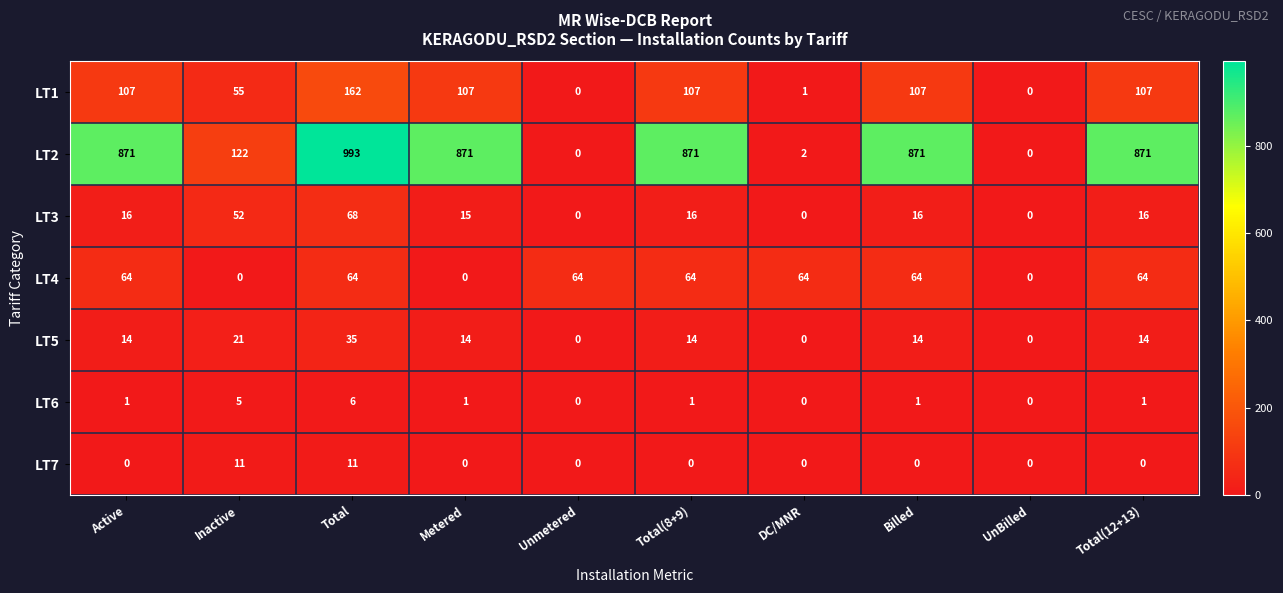

Which series has the largest range (max minus min)?

LT2